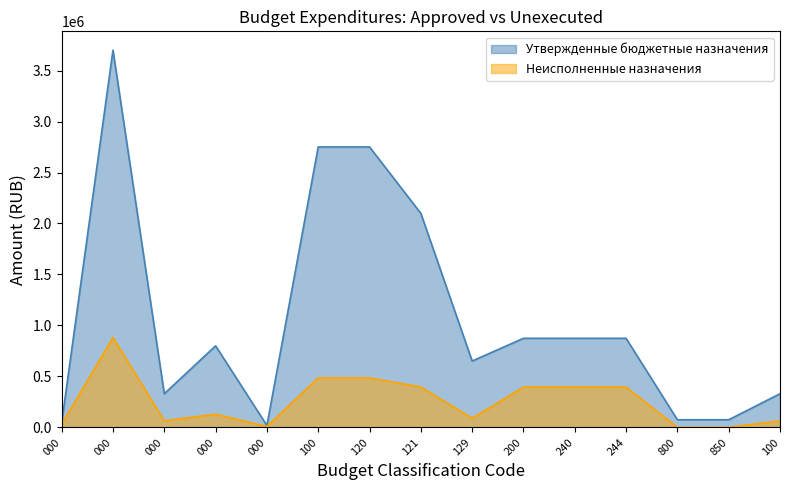

How many interior local valleys does the Утвержденные бюджетные назначения series have?

3